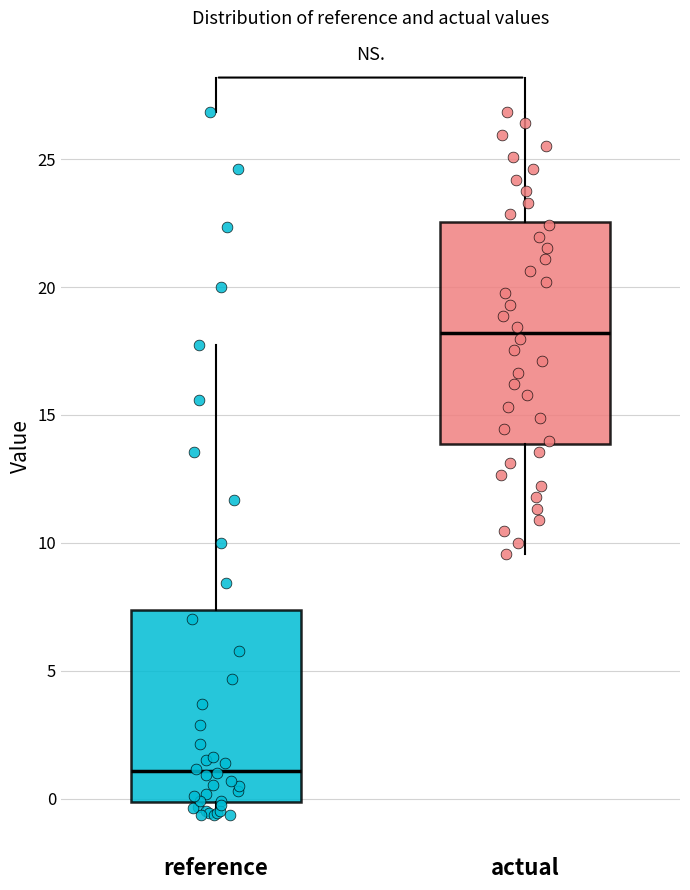

Which box has the highest median line?

actual